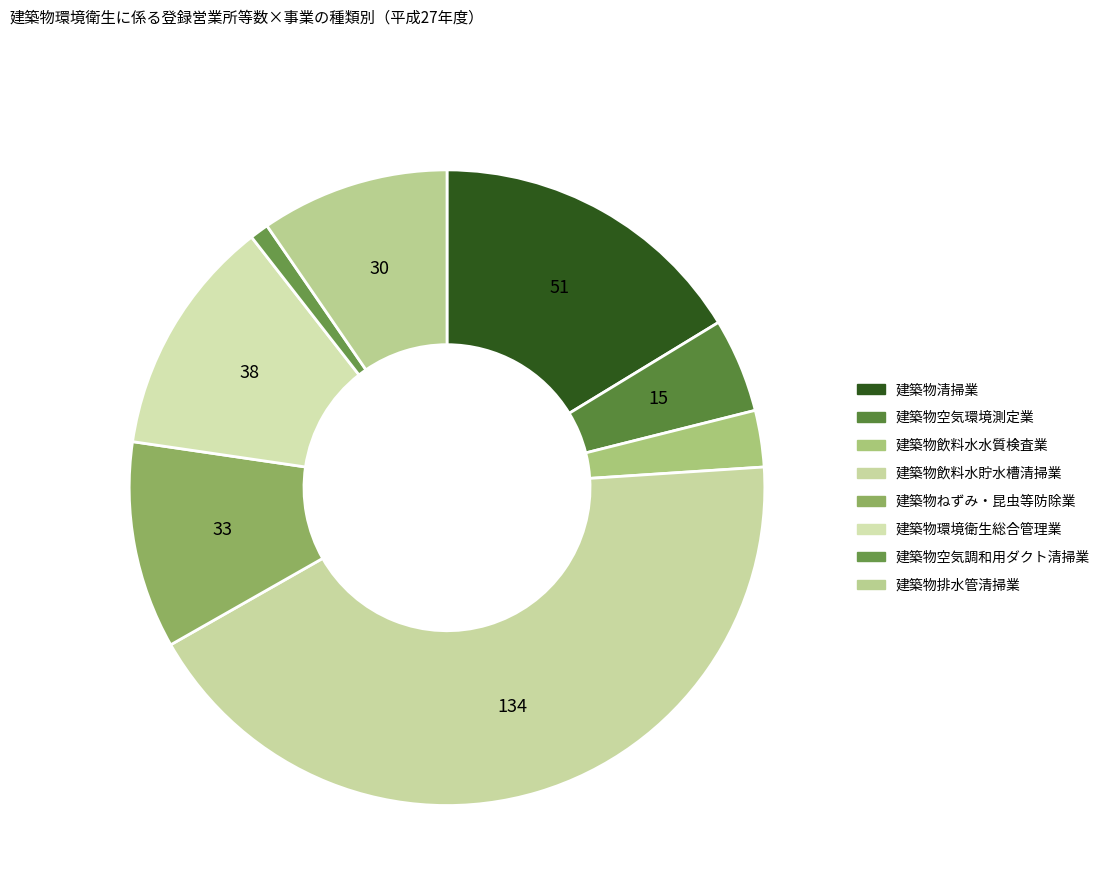

To the nearest percent, what percentage of the pie is 建築物空気調和用ダクト清掃業?

1%